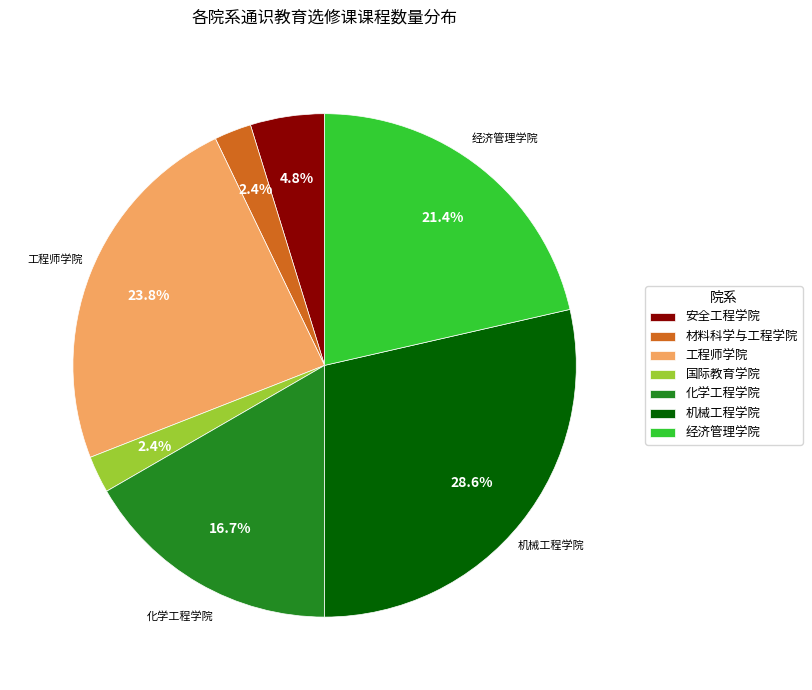

What percentage is the 材料科学与工程学院 slice, to the nearest percent?

2%